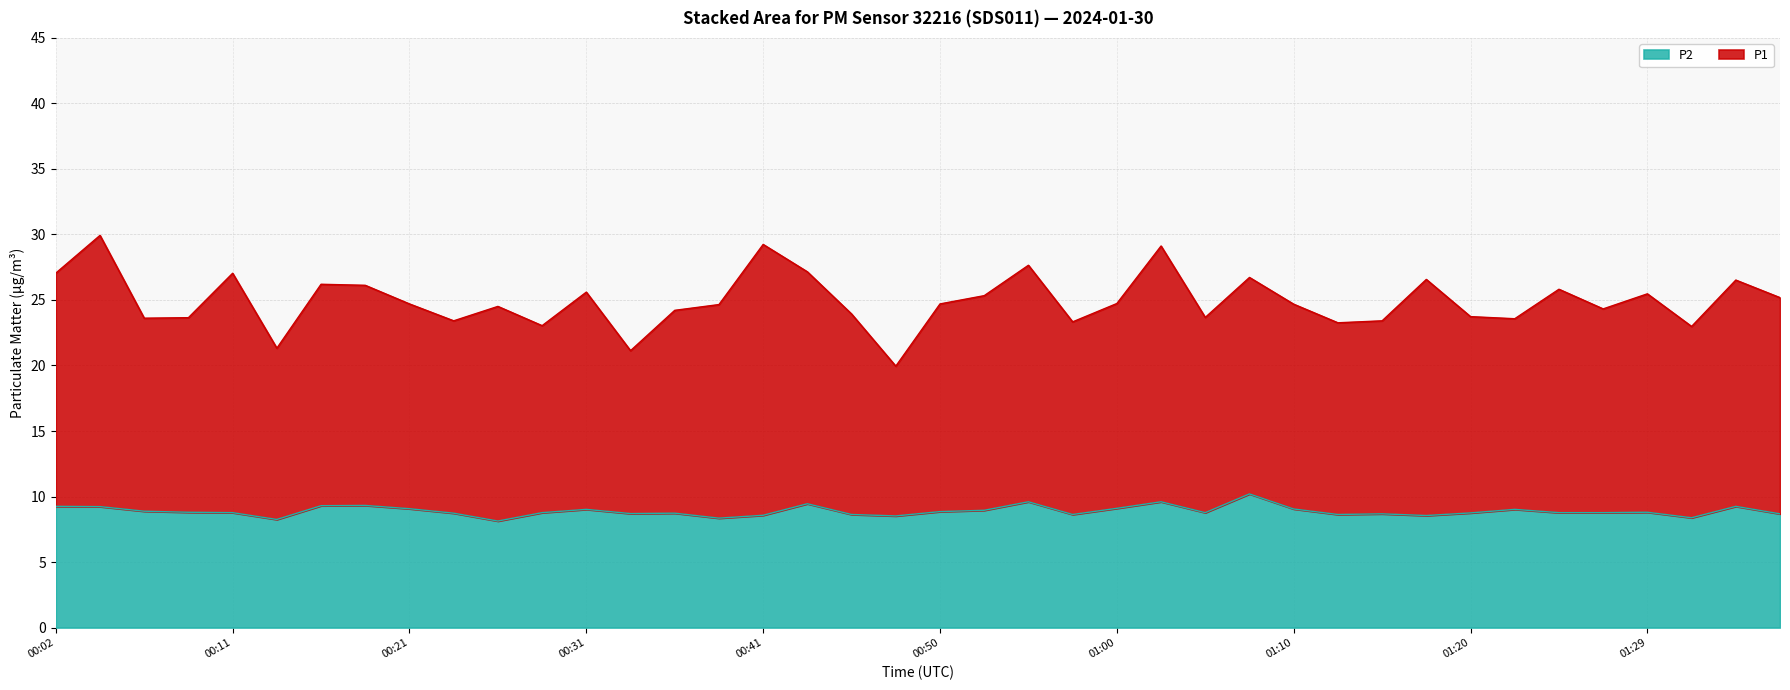

In P1, how many points are higher than both neighbors (excluding endpoints)?

13